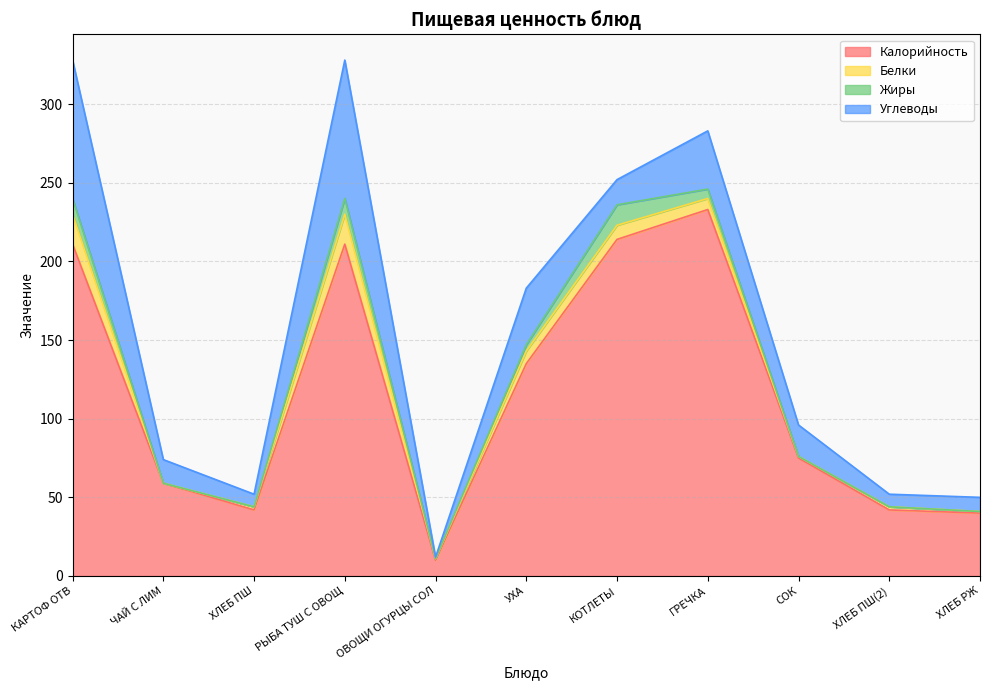

Read the Углеводы value at РЫБА ТУШ С ОВОЩ.

88